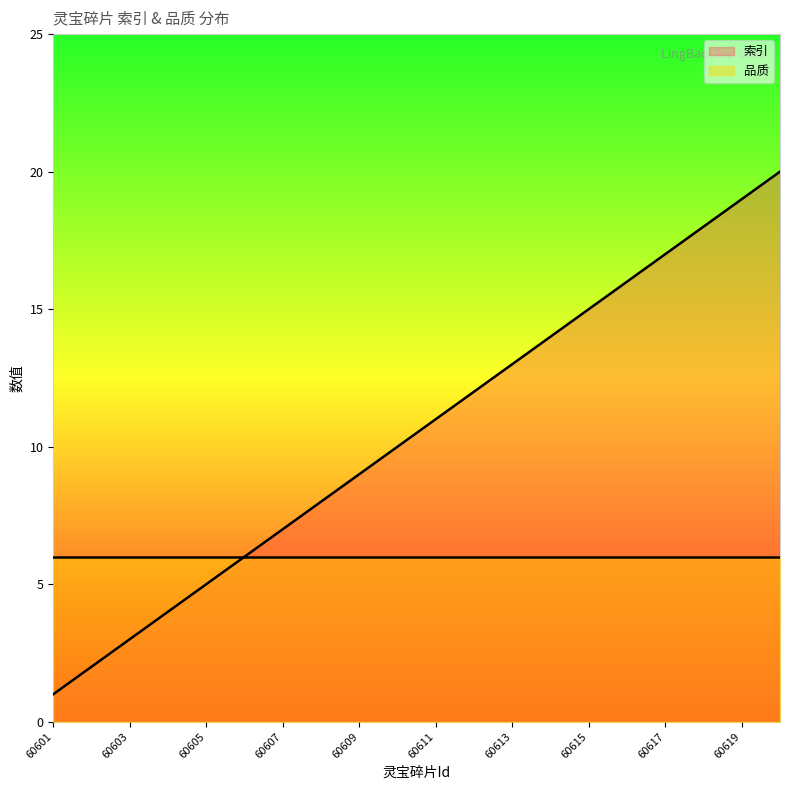

What are all the series names shown in the legend?

索引, 品质